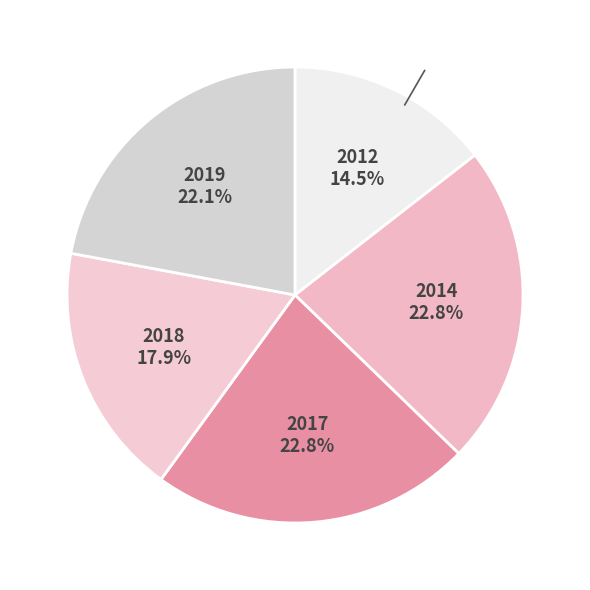

Rank the categories by value from lowest to highest.

2012, 2018, 2019, 2014, 2017